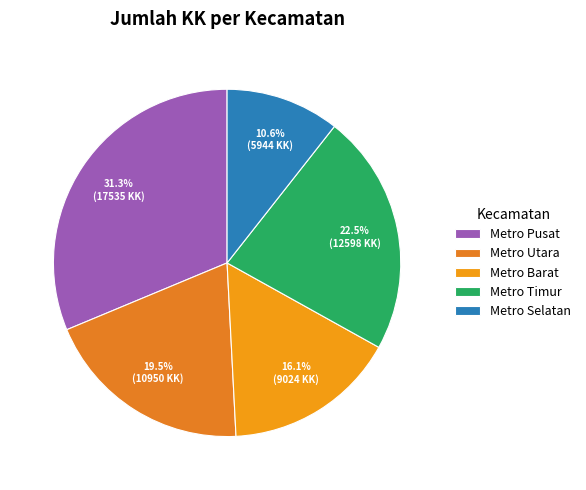

To the nearest percent, what is the average slice percentage?

20%